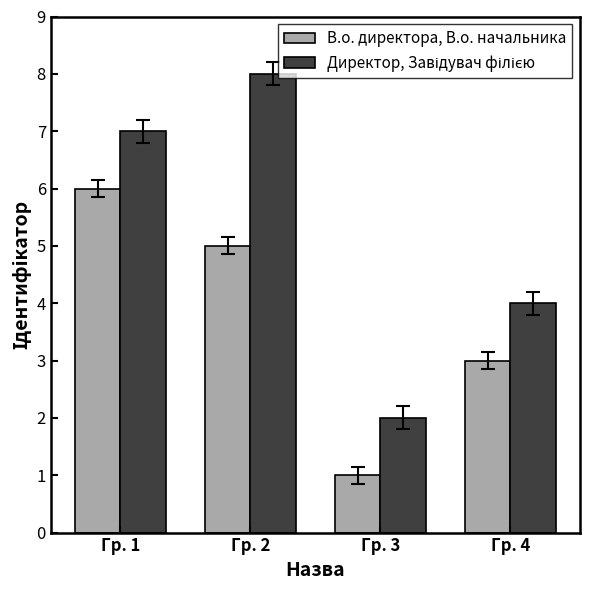

What is the maximum value shown in the chart?

8